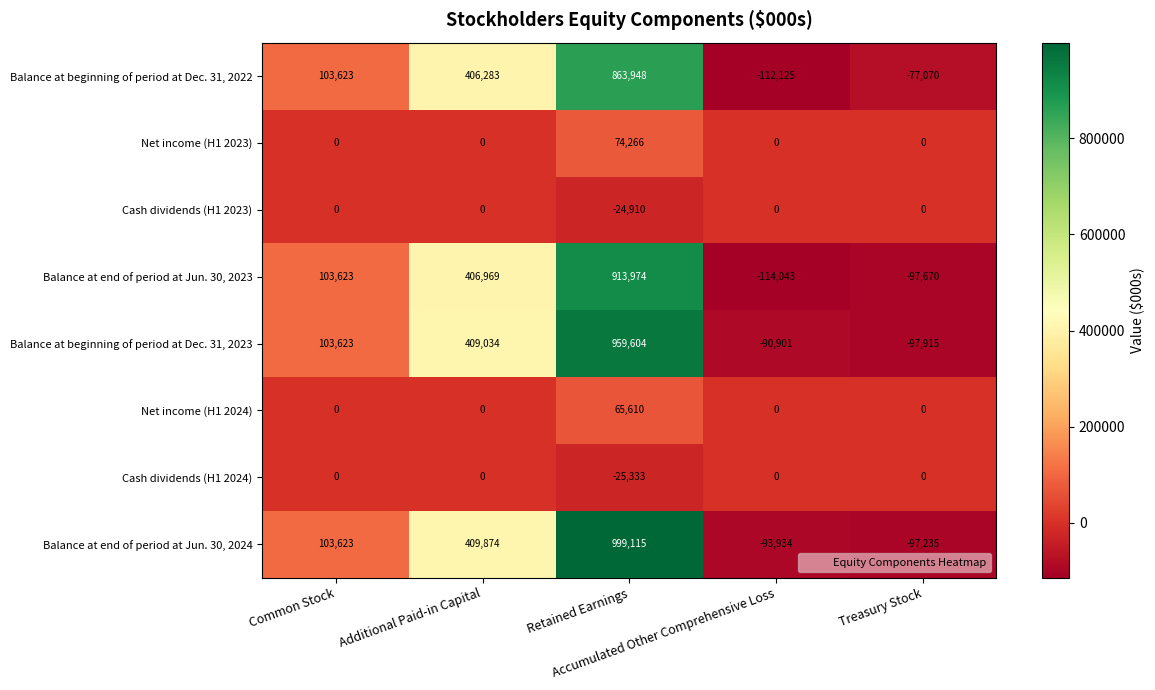

At which category is the sum across all series the highest?

Retained Earnings